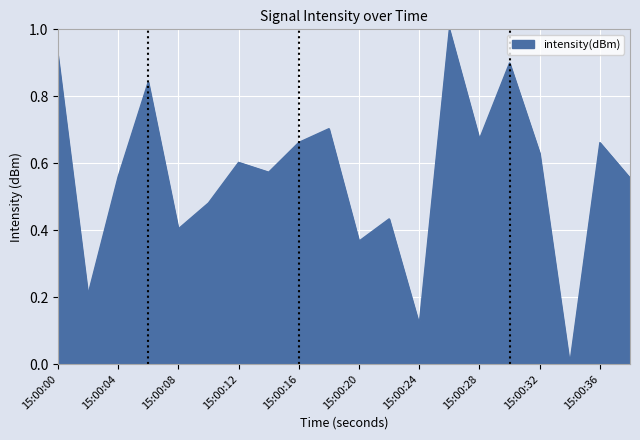

What is the greatest value displayed?

1.0